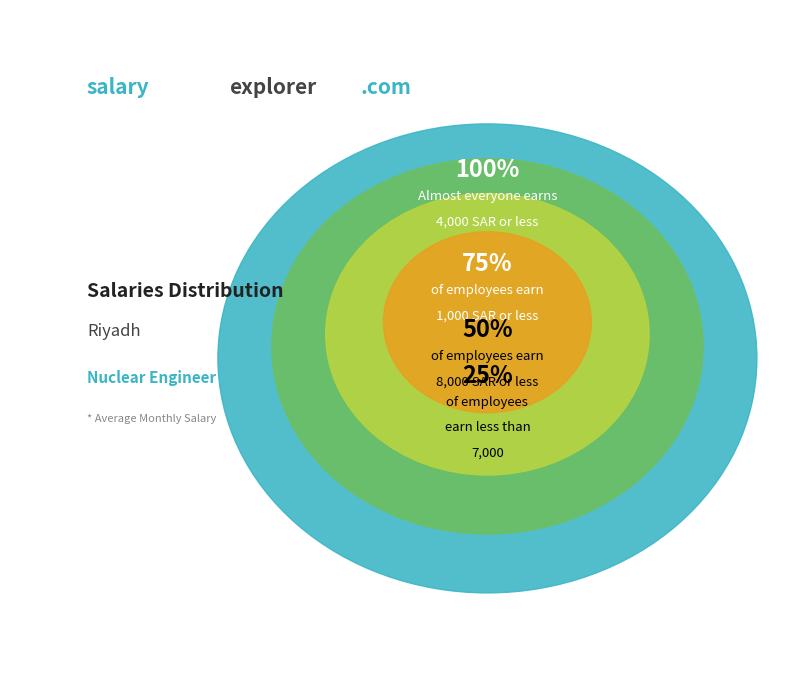

Between 3 and 7, which is larger?

7